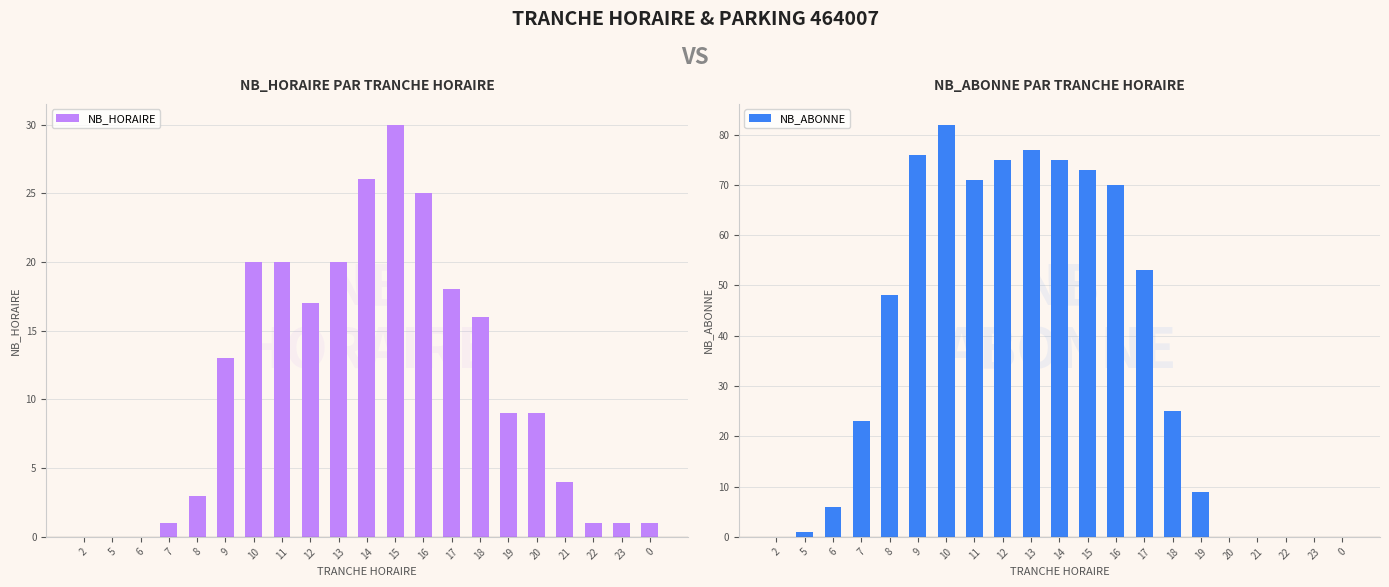

What is the difference between the highest and lowest values at 0?

1